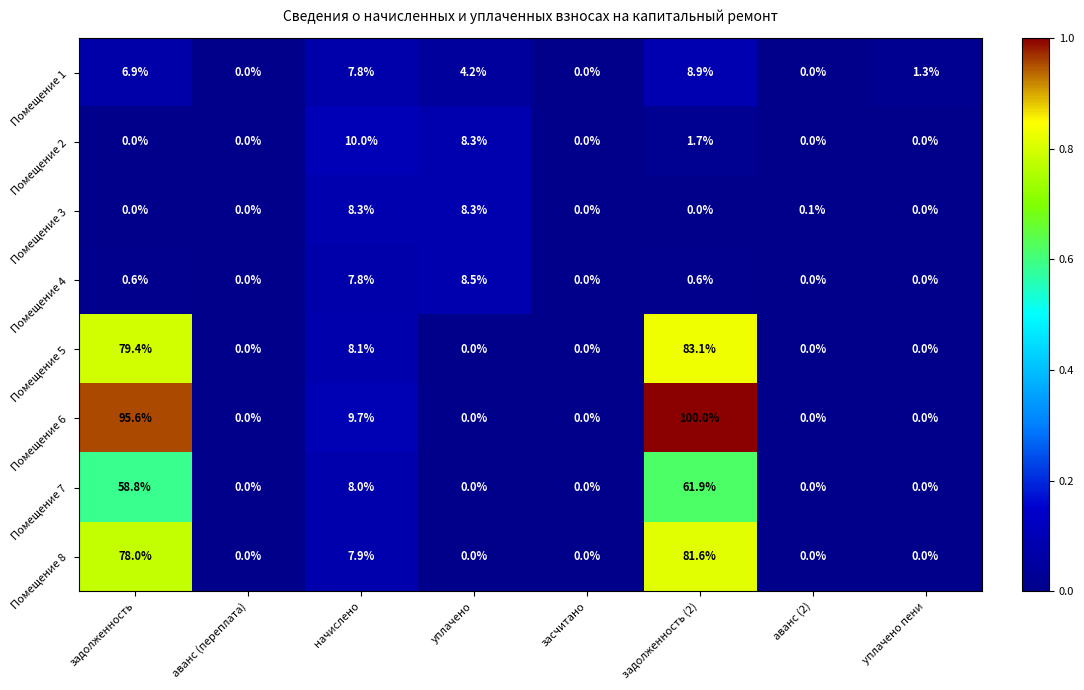

Which category has the highest value in the Помещение 4 series?

уплачено